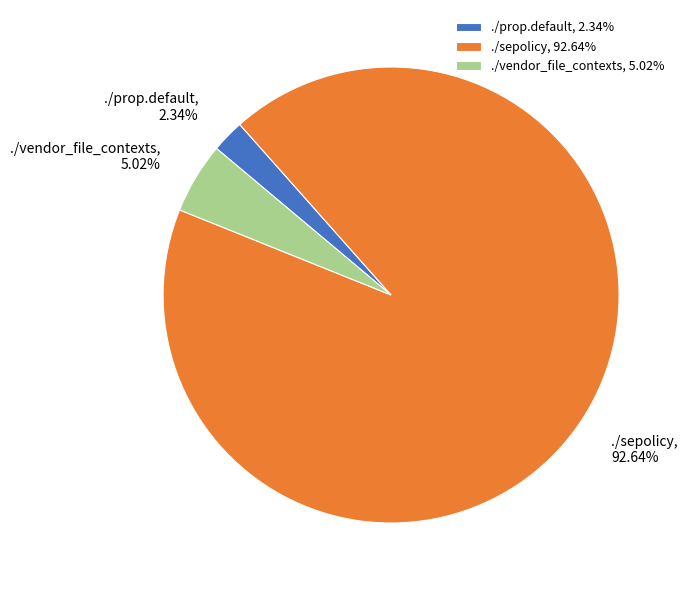

What percentage is the ./sepolicy slice, to the nearest percent?

93%